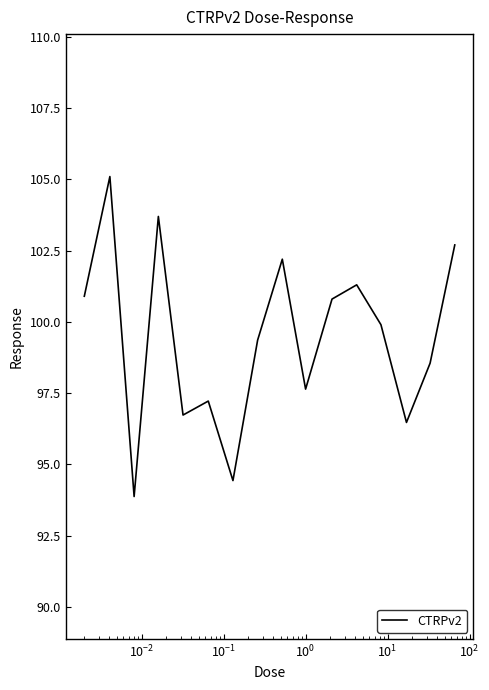

What is the minimum value shown in the chart?

93.9